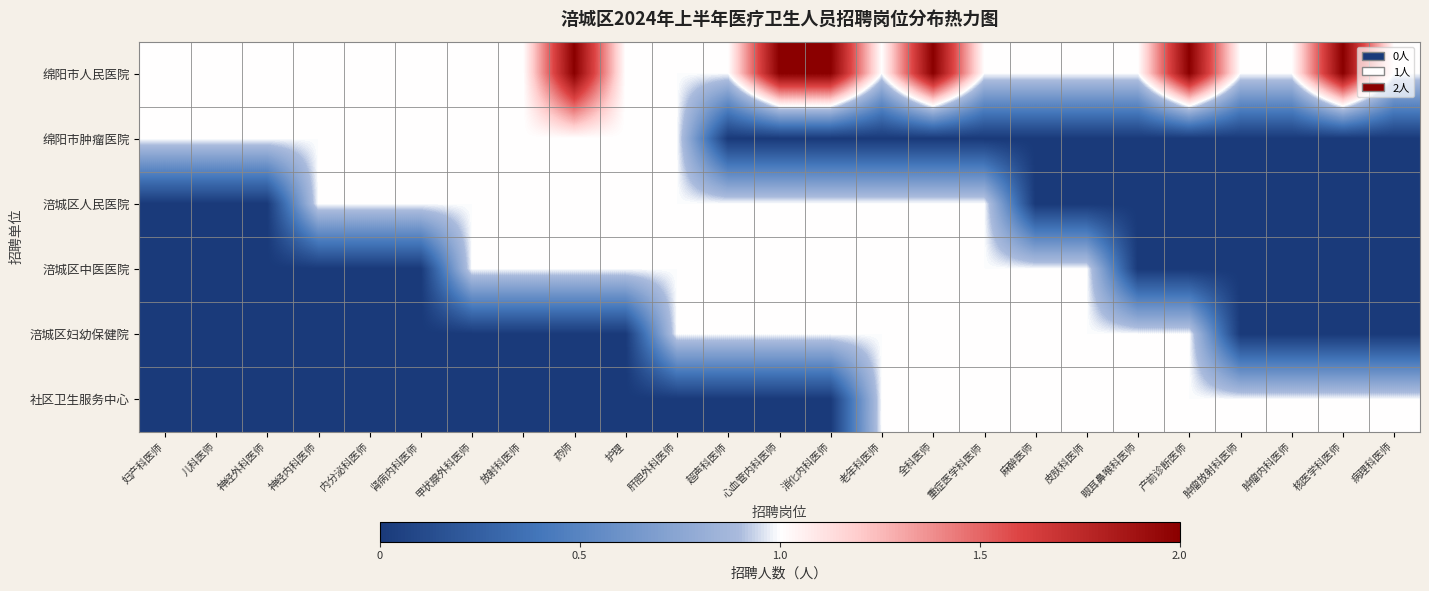

At 妇产科医师, list the series in order from largest to smallest.

绵阳市人民医院, 绵阳市肿瘤医院, 涪城区人民医院, 涪城区中医医院, 涪城区妇幼保健院, 社区卫生服务中心